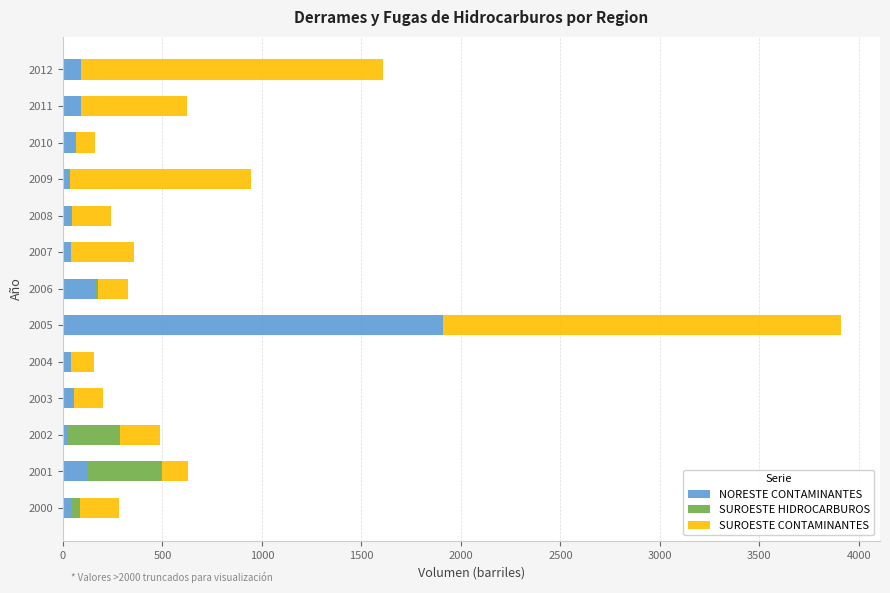

What is the sum of all NORESTE CONTAMINANTES values?

2730.1